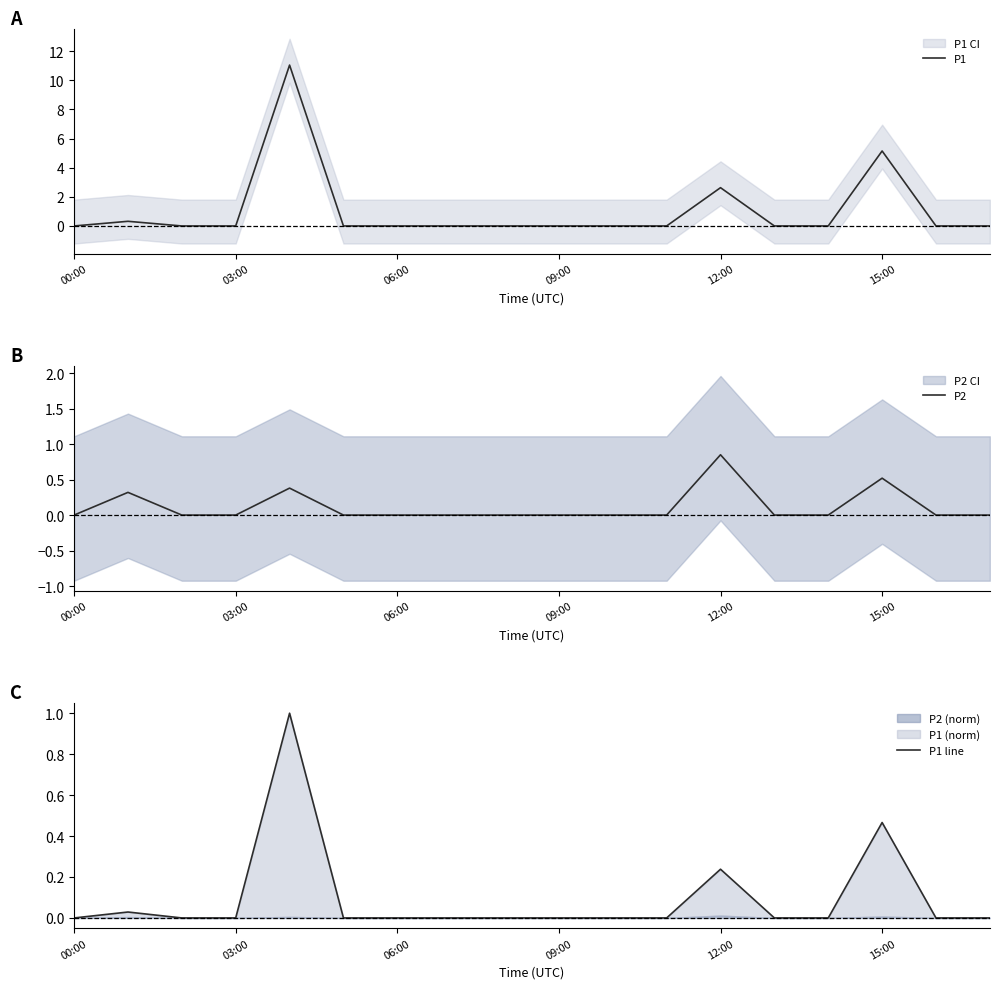

Which series has the largest total across all categories?

P1